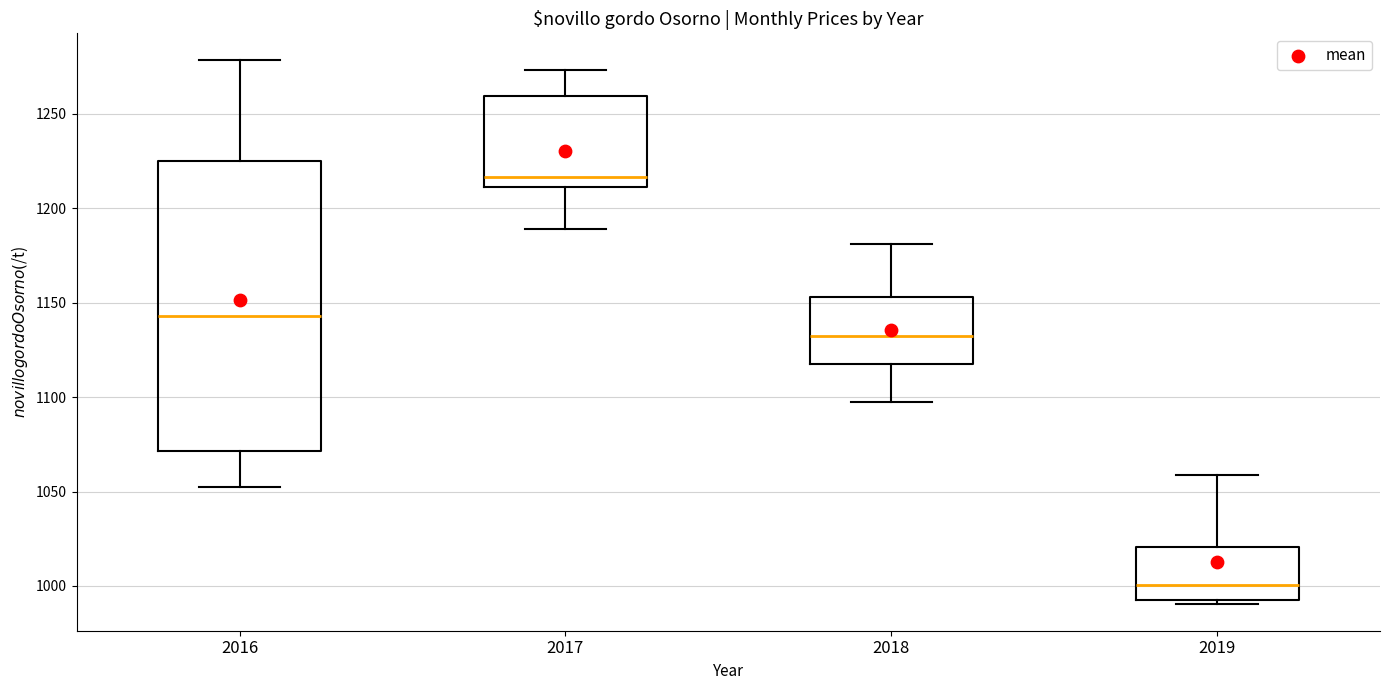

Which box has the lowest median line?

2019